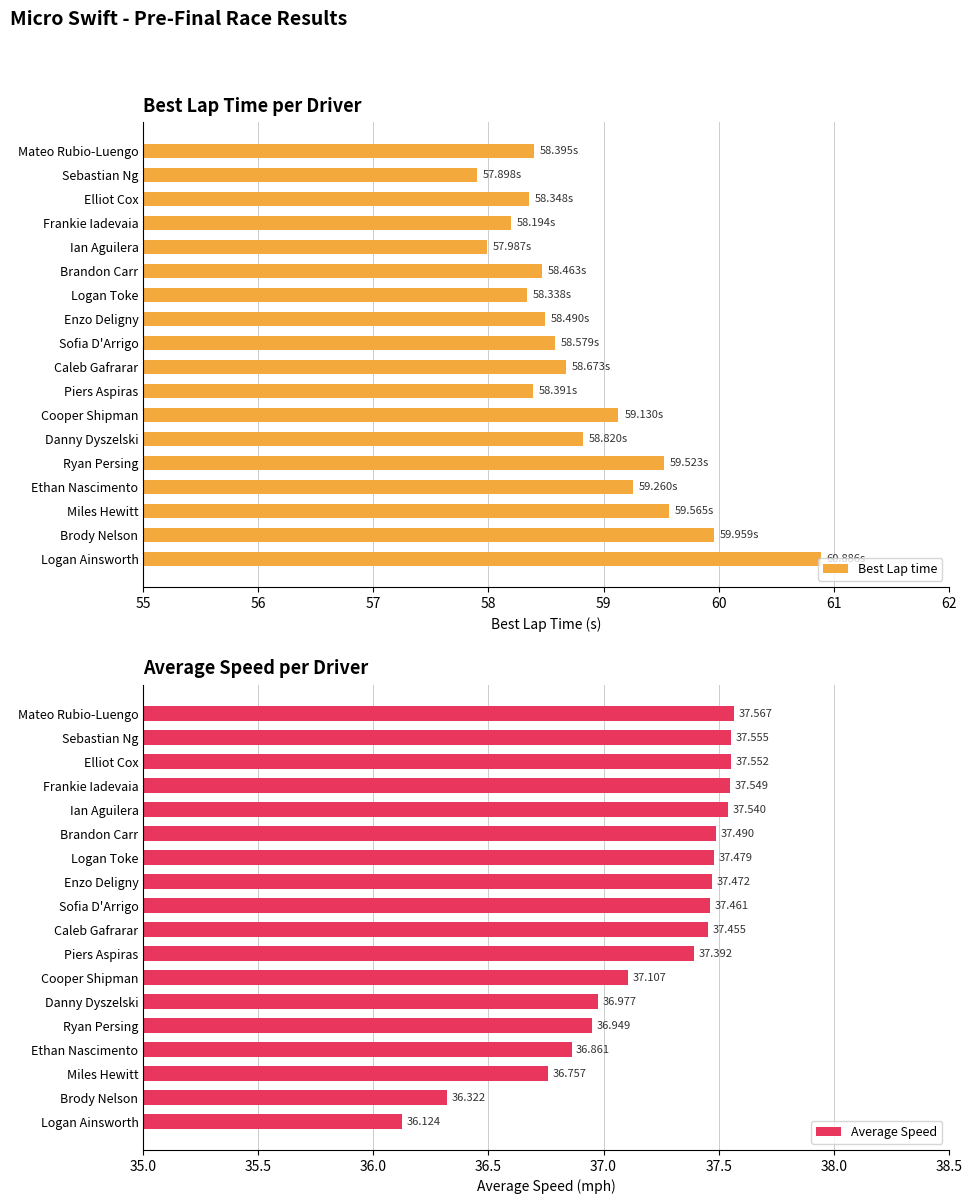

Where is Average Speed nearest to the value 36?

Logan Ainsworth